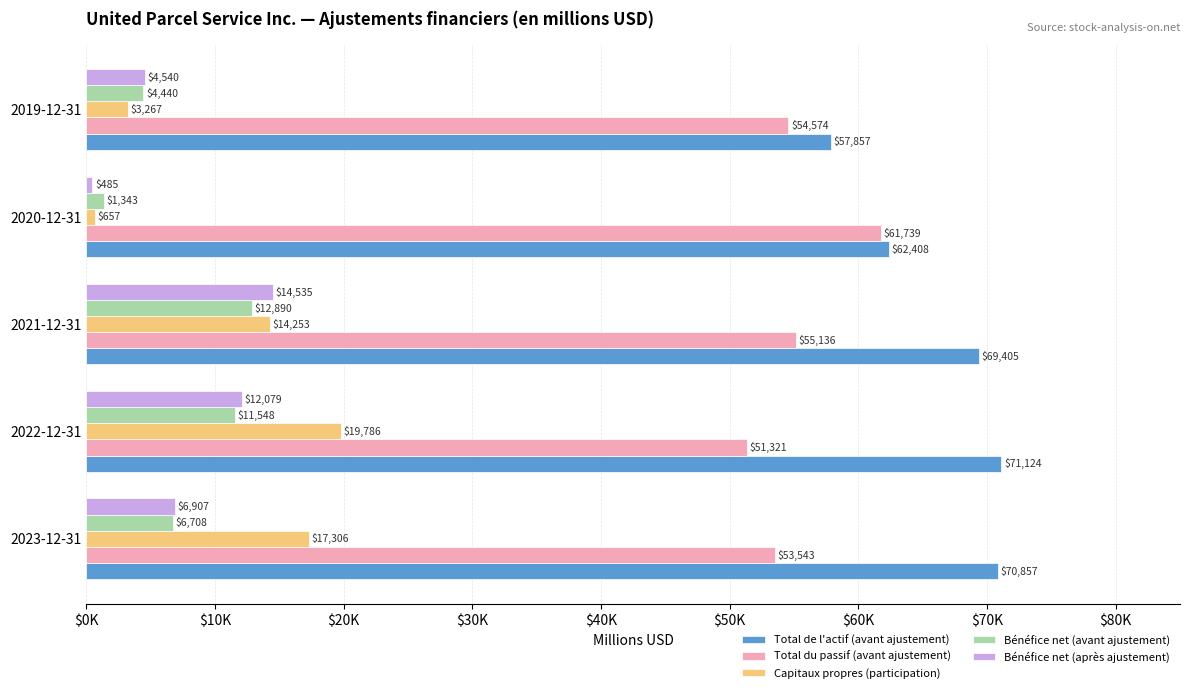

What are all the series names shown in the legend?

Total de l'actif (avant ajustement), Total du passif (avant ajustement), Capitaux propres (participation), Bénéfice net (avant ajustement), Bénéfice net (après ajustement)